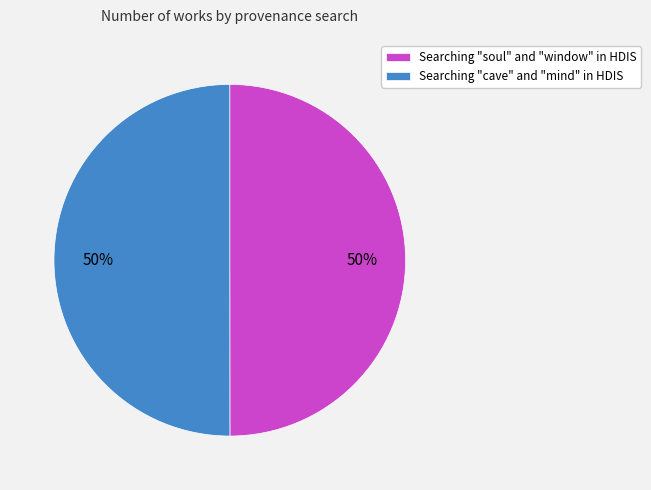

Approximately how many times larger is the value at Searching "soul" and "window" in HDIS compared to Searching "cave" and "mind" in HDIS?

1.0